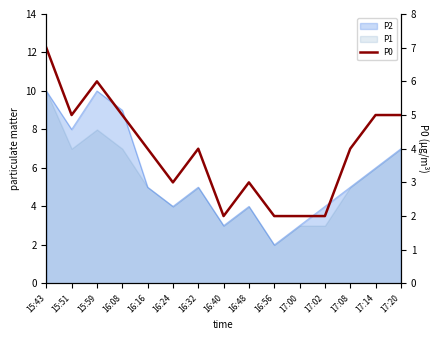

Count the values in the range 2 to 5.

13